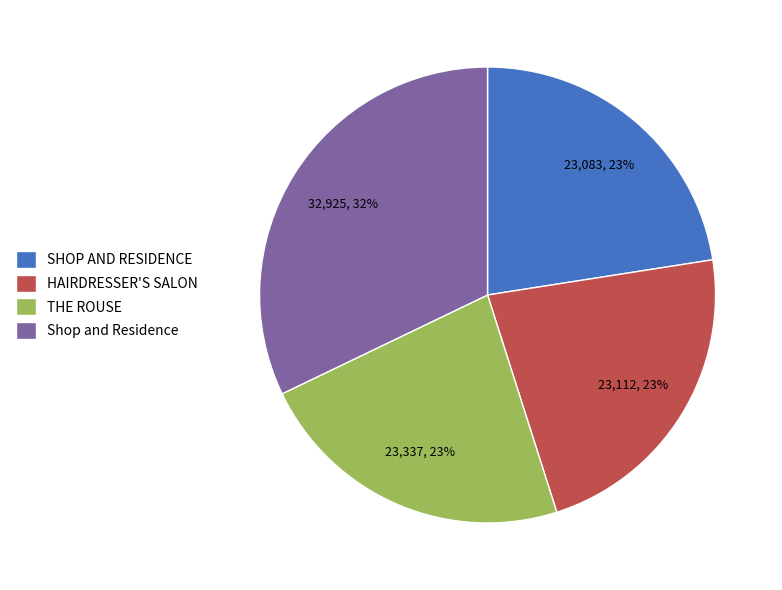

Combined, do THE ROUSE and SHOP AND RESIDENCE account for over 50%?

No